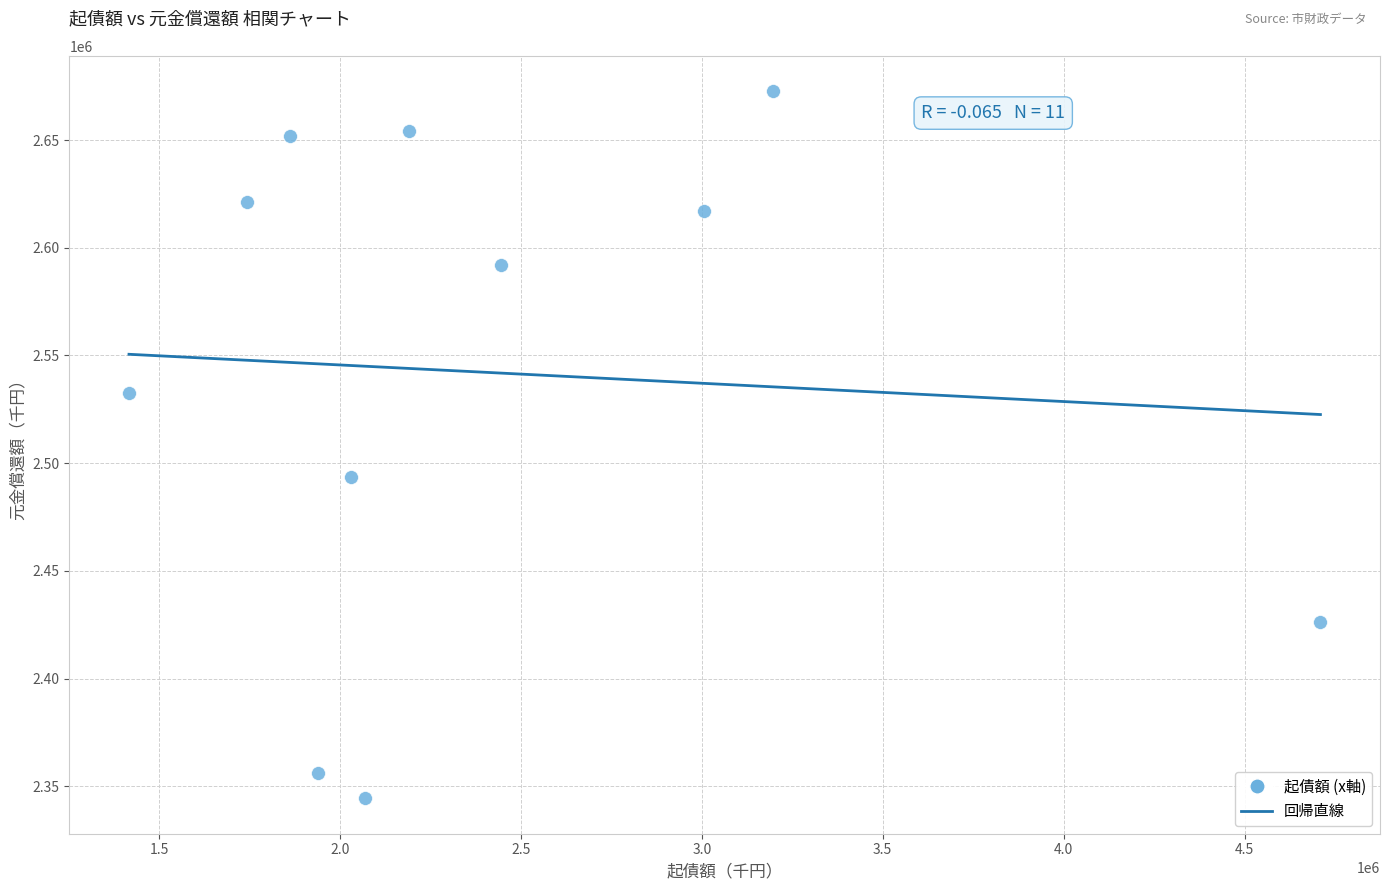

What Y value in the scatter plot is closest to 2508532?

2493746